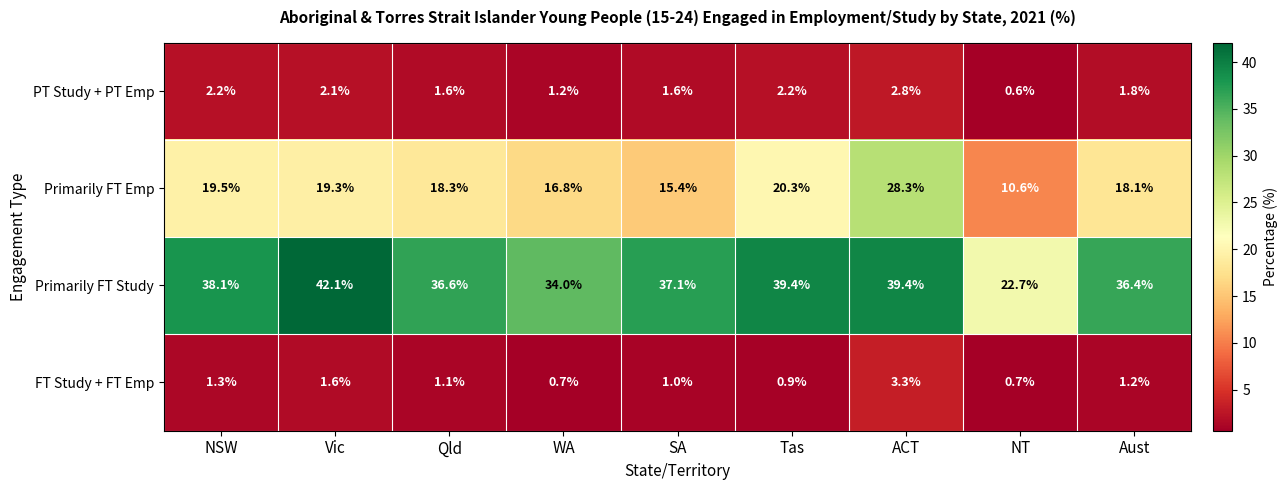

The value of Primarily FT Study at NT is 22.7. True or false?

True